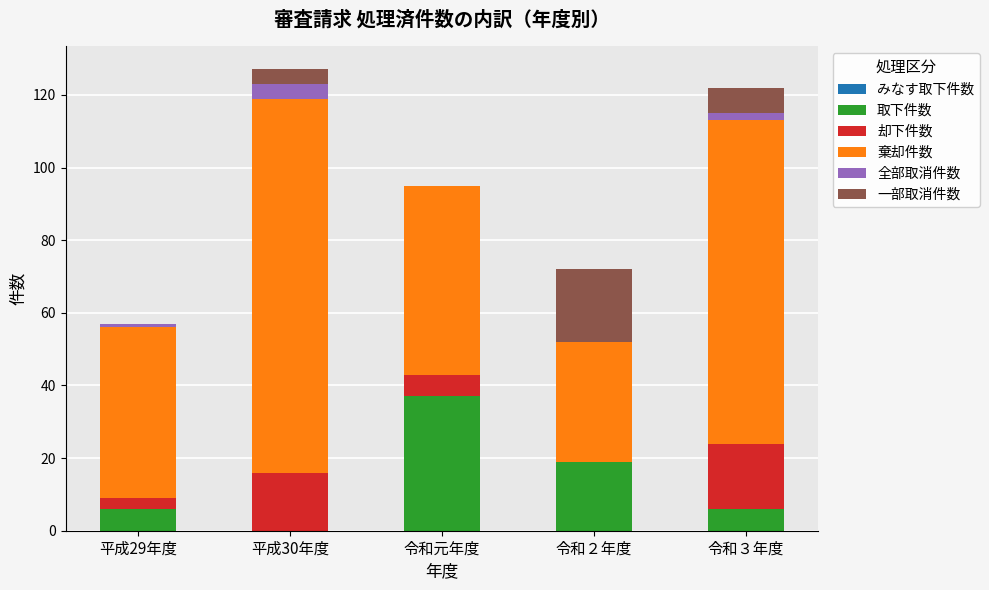

What is the approximate value of 取下件数 at 令和元年度?

37